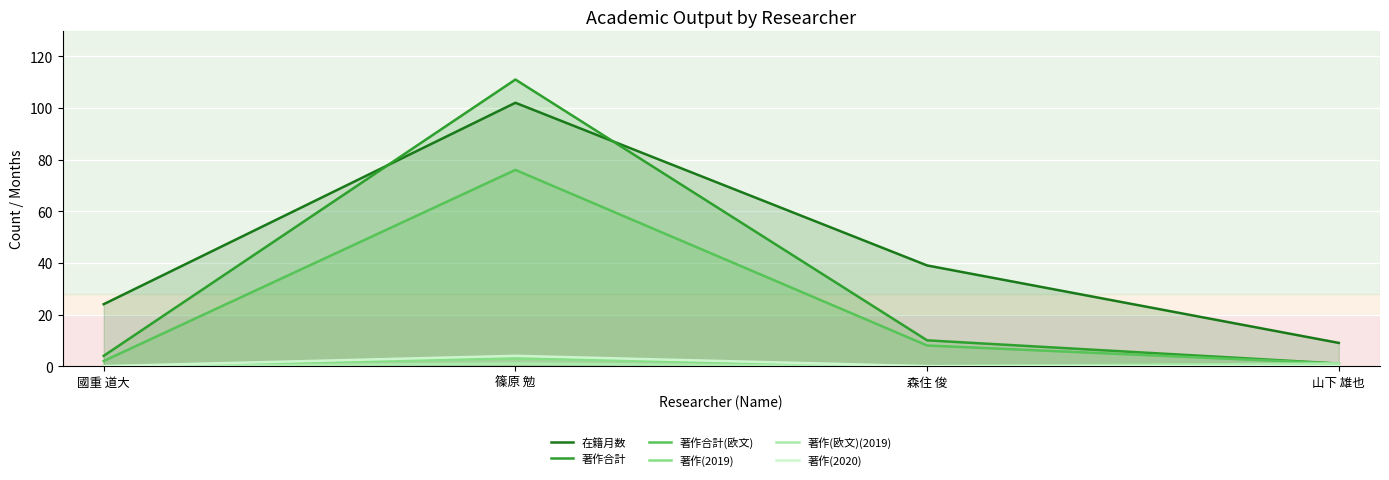

How many distinct data groups are displayed?

6